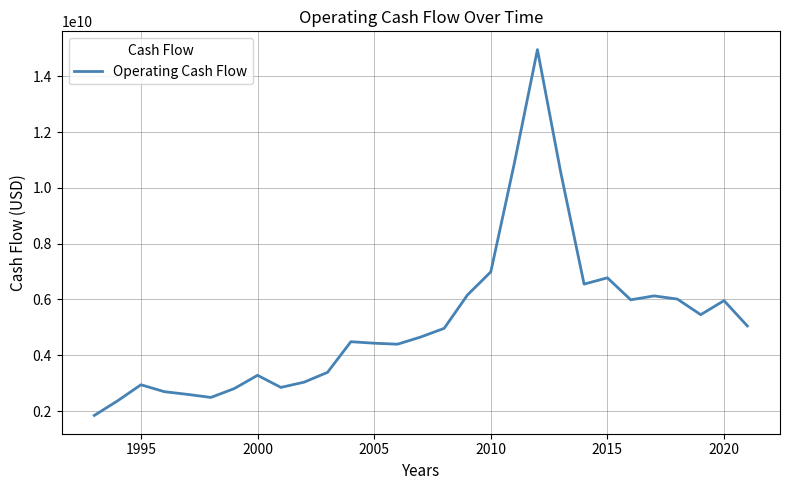

Count the number of data series in this chart.

1